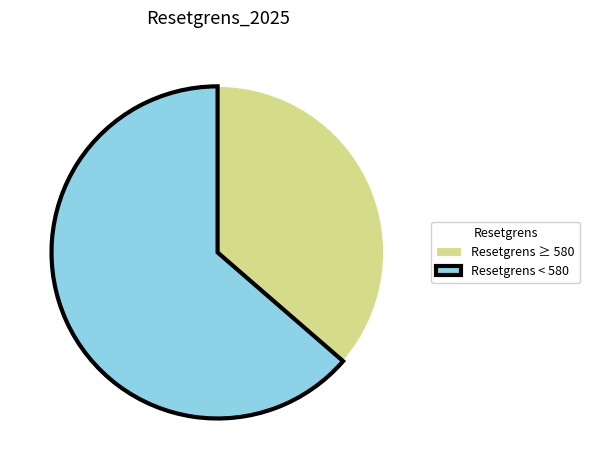

The Resetgrens < 580 slice represents 64% of the pie. True or false?

True